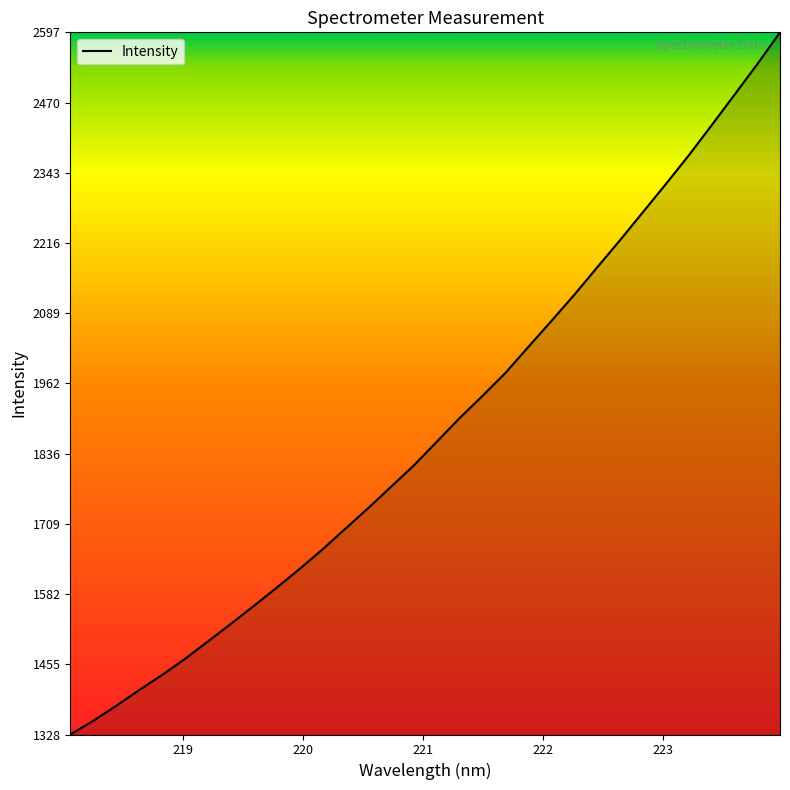

What is the difference between the maximum and minimum values?

1268.8